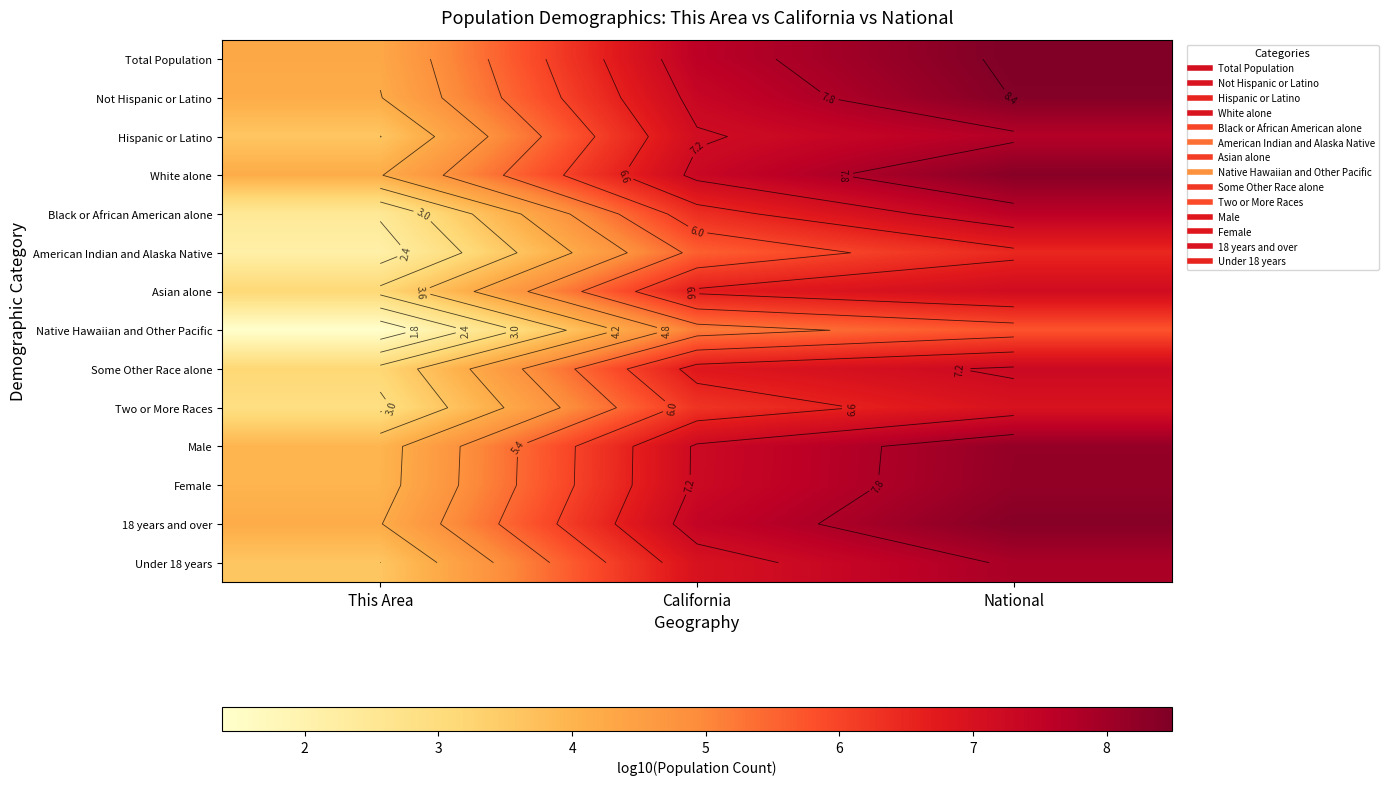

Which category has the lowest value across all series?

This Area